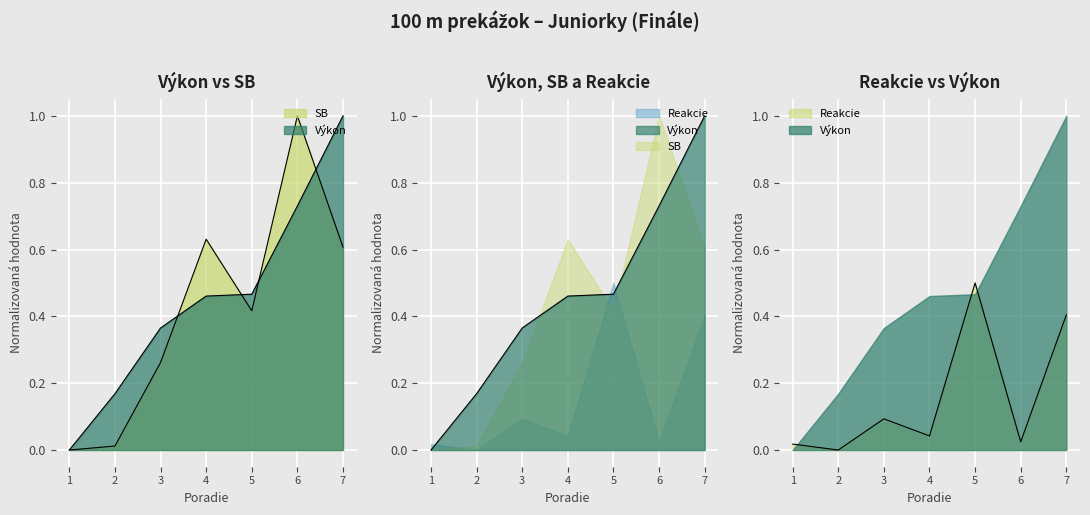

Which series has the largest total across all categories?

Výkon